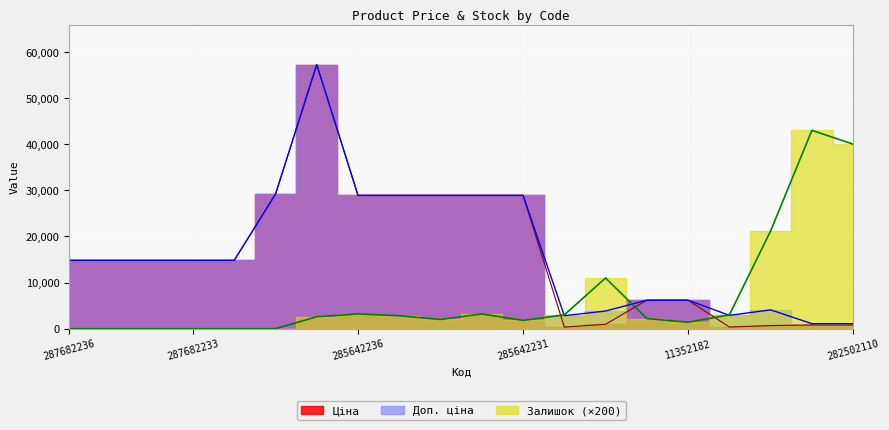

Is it true that Доп. ціна equals 42593.6 at 285642233?

False